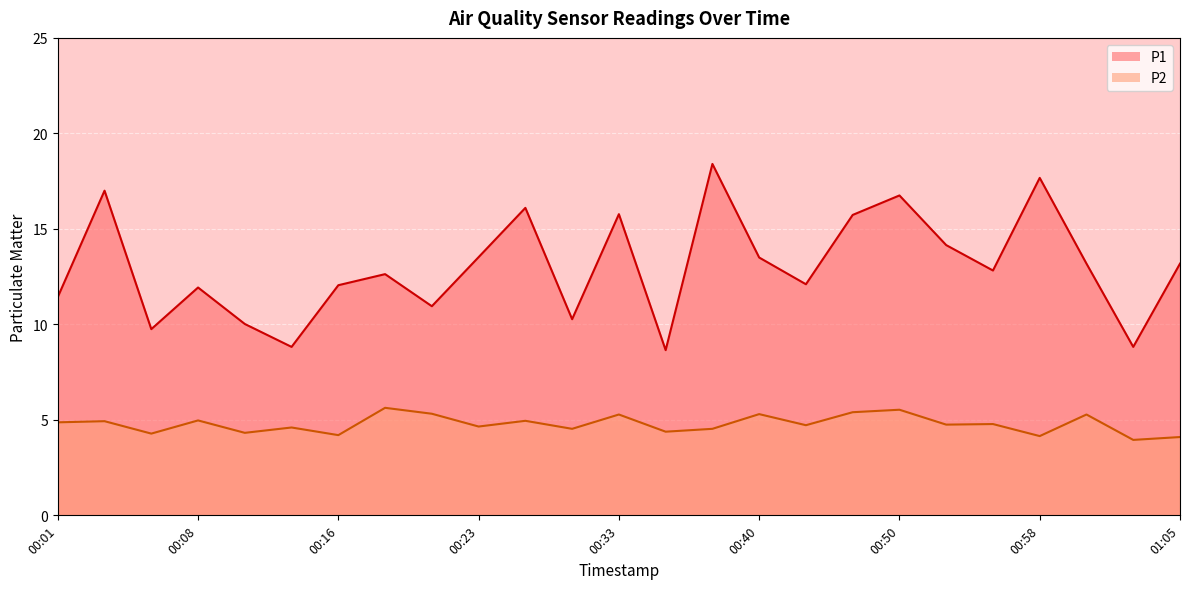

Read the P1 value at 00:35.

8.7